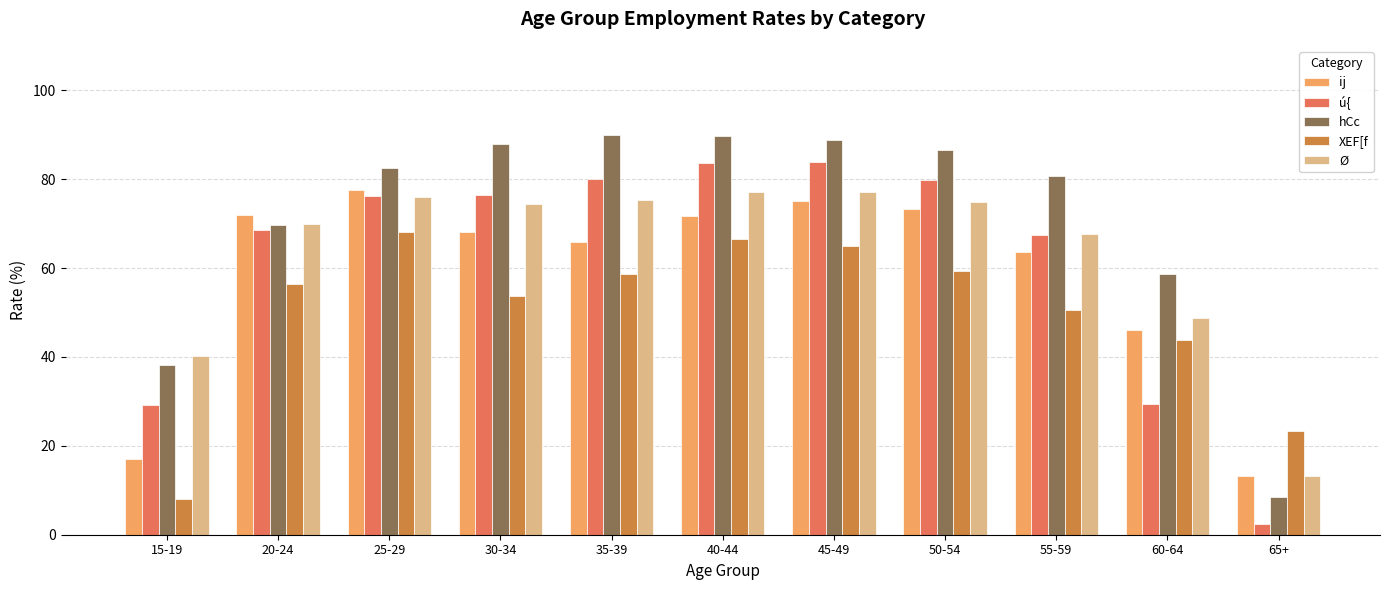

What is the approximate value of hCc at 25-29?

82.4